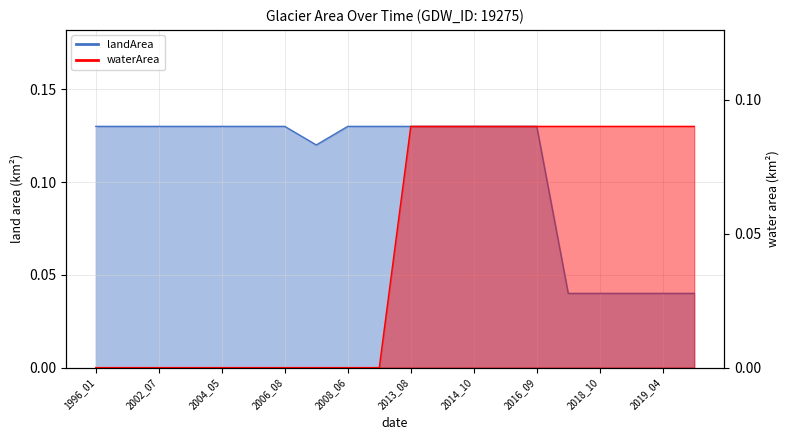

Rank the series by their maximum value, from highest to lowest.

landArea, waterArea